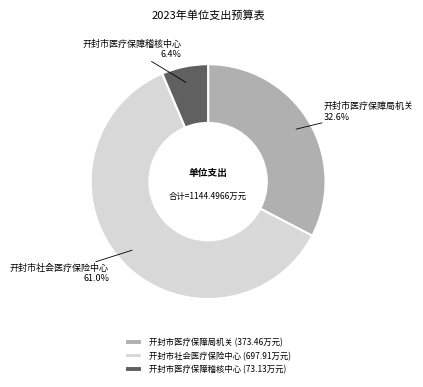

Rank the categories by value from highest to lowest.

开封市社会医疗保险中心, 开封市医疗保障局机关, 开封市医疗保障稽核中心